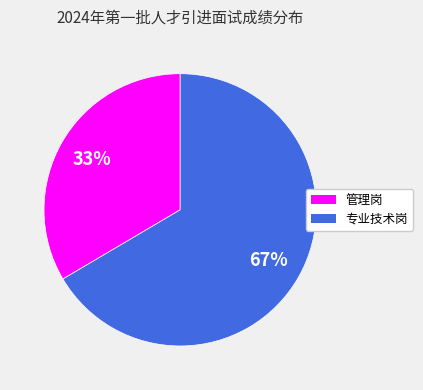

What is the largest slice in the pie chart?

专业技术岗